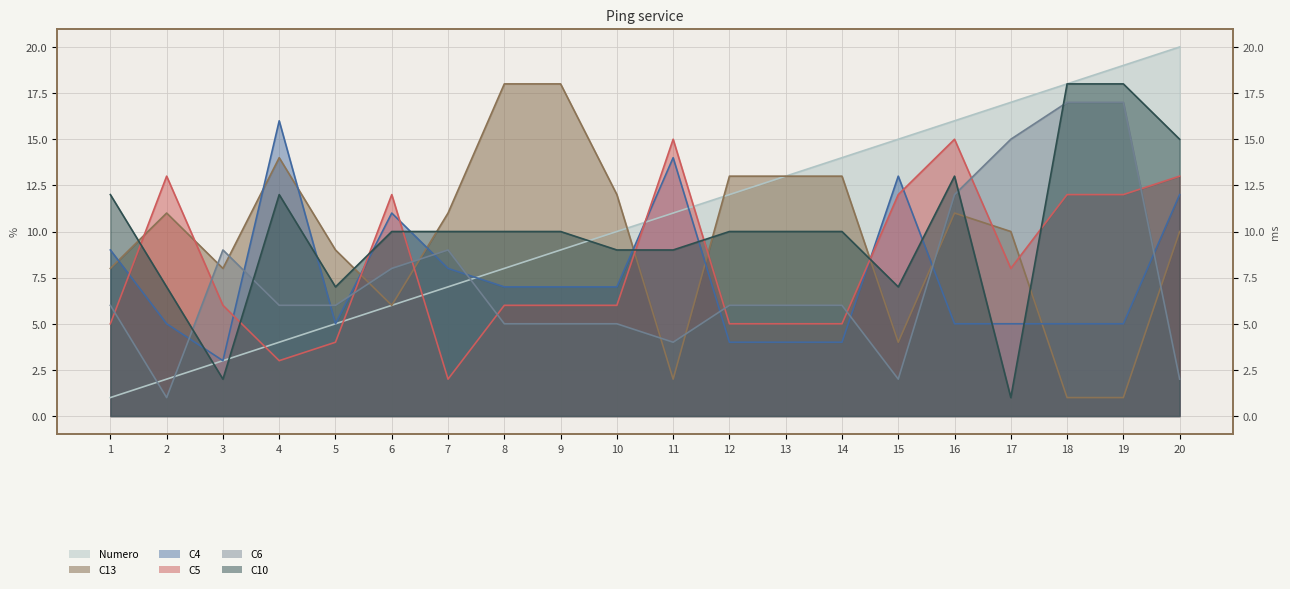

Where do C6 and C5 first cross each other?

1 and 2